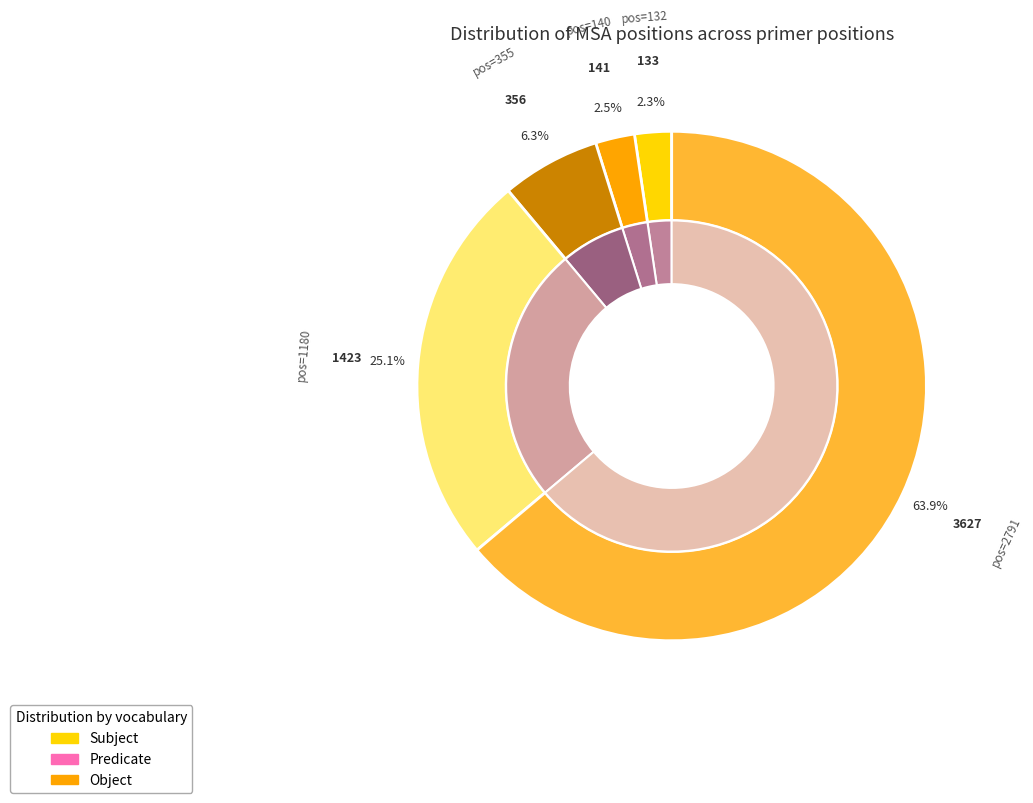

True or false: 355 accounts for 13% of the total.

False